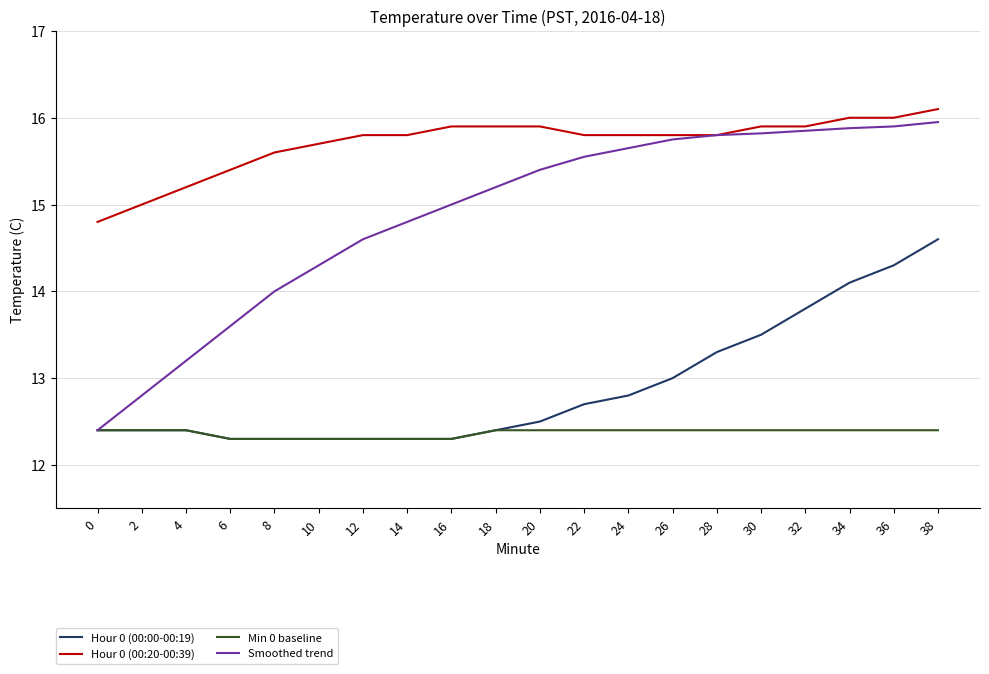

The value of Hour 0 (00:20-00:39) at 6 is 27.4. True or false?

False